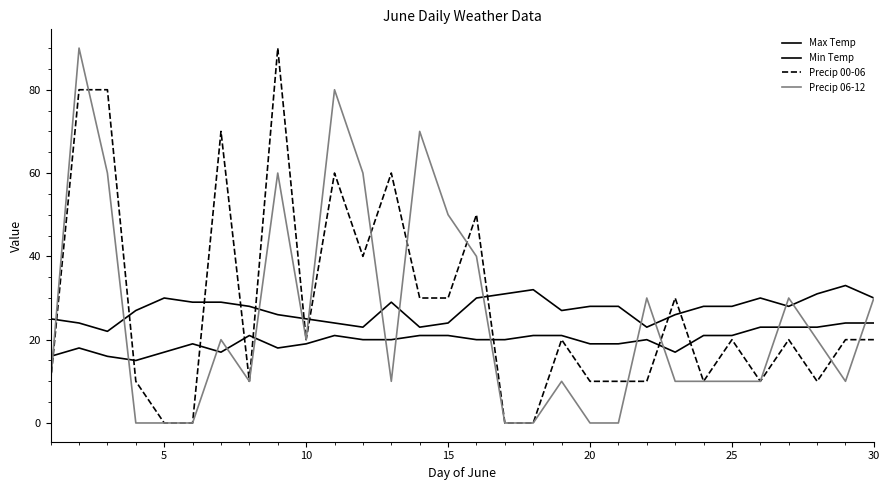

Is this an area chart (filled region under the line)?

No